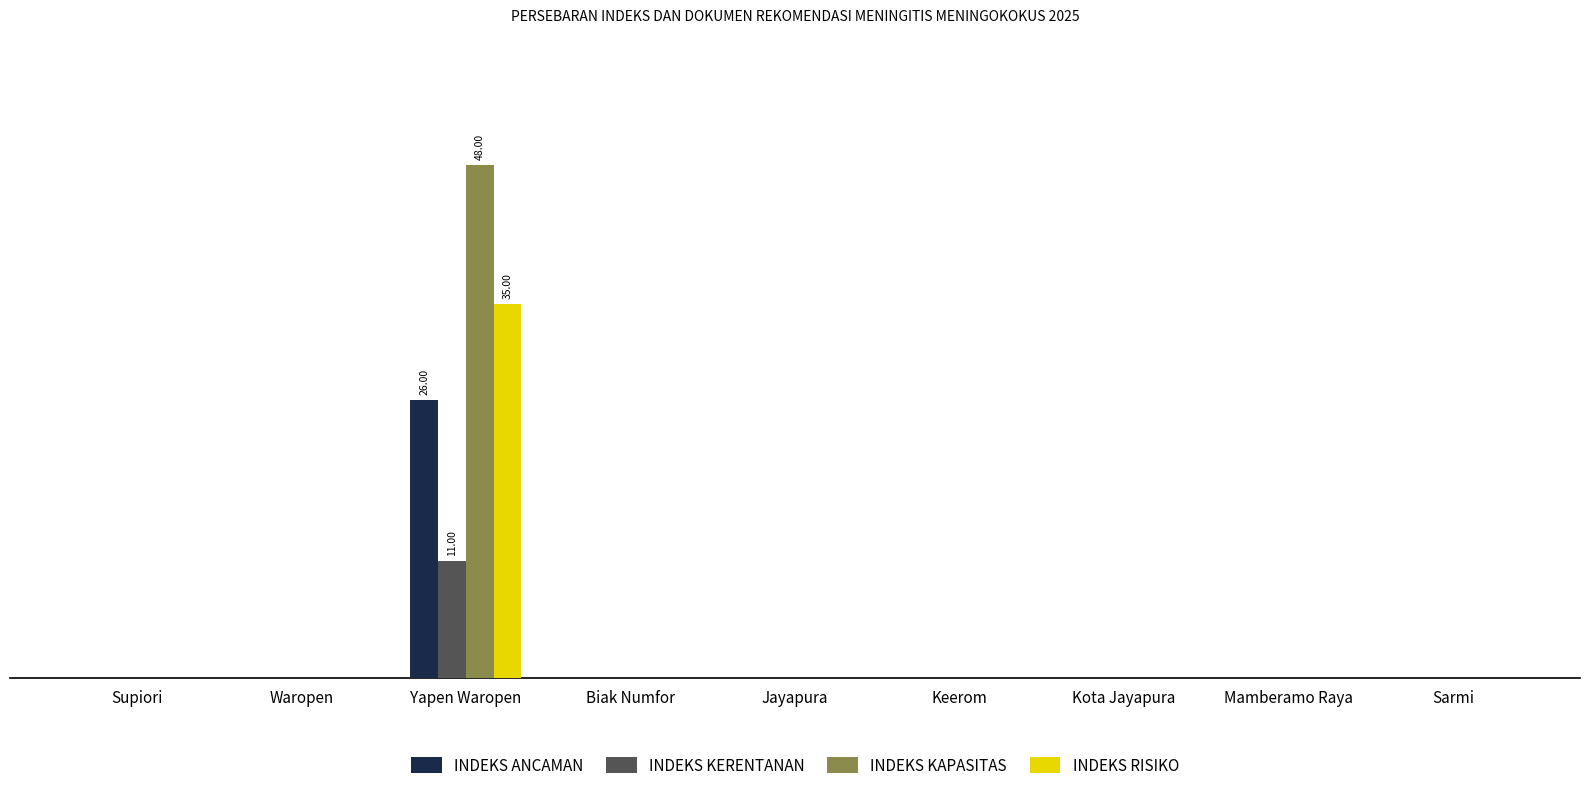

At which label is INDEKS KAPASITAS closest to 24?

Supiori